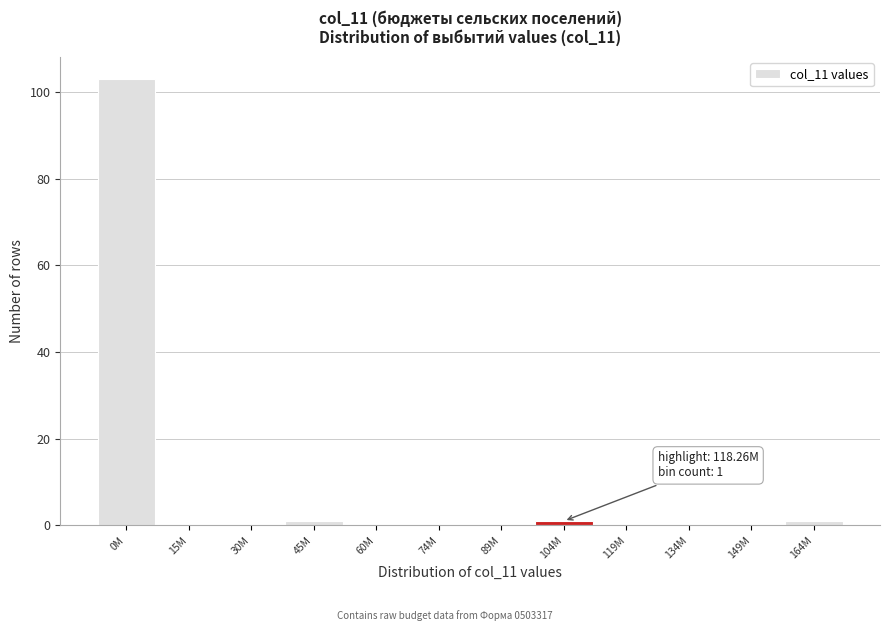

Reading left to right, transcribe all the data shown in this chart.

0M=103	15M=0	30M=0	45M=1	60M=0	74M=0	89M=0	104M=1	119M=0	134M=0	149M=0	164M=1